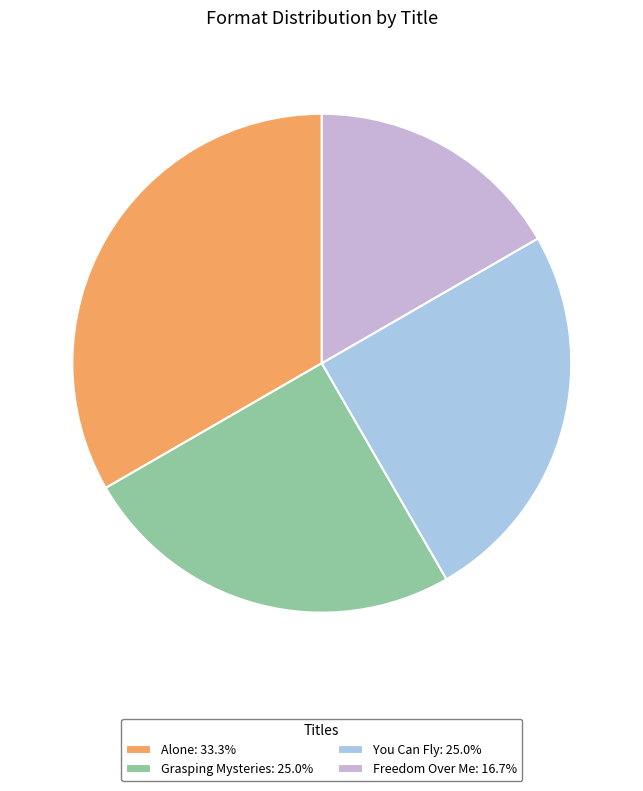

Does any single category account for the majority?

No